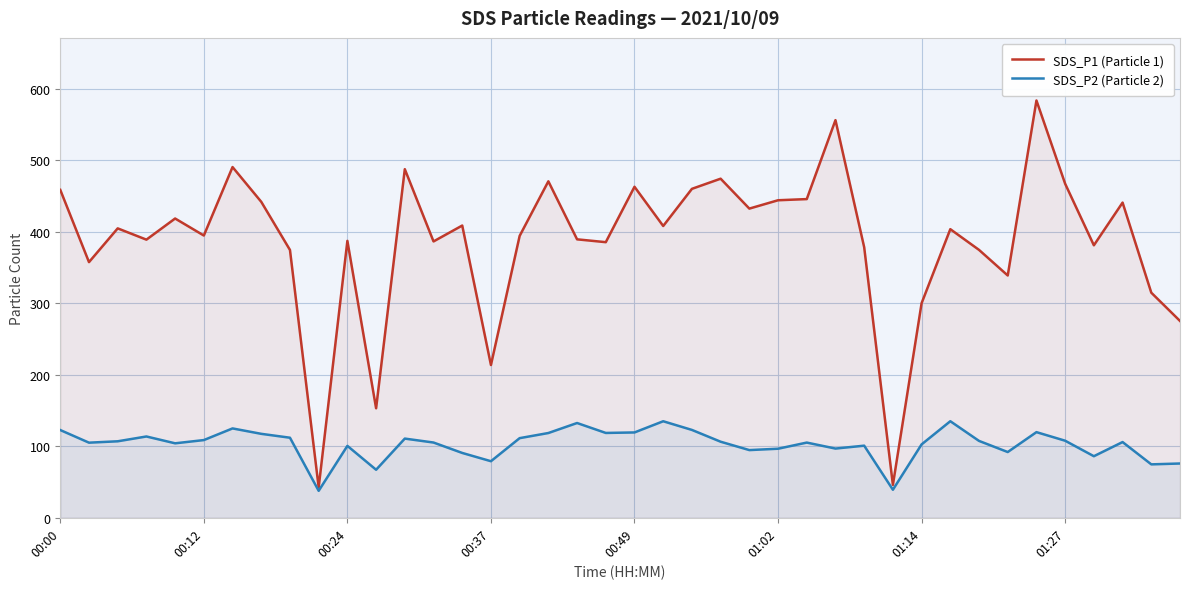

Rank the series at 37 from highest to lowest value.

SDS_P1 (Particle 1), SDS_P2 (Particle 2)